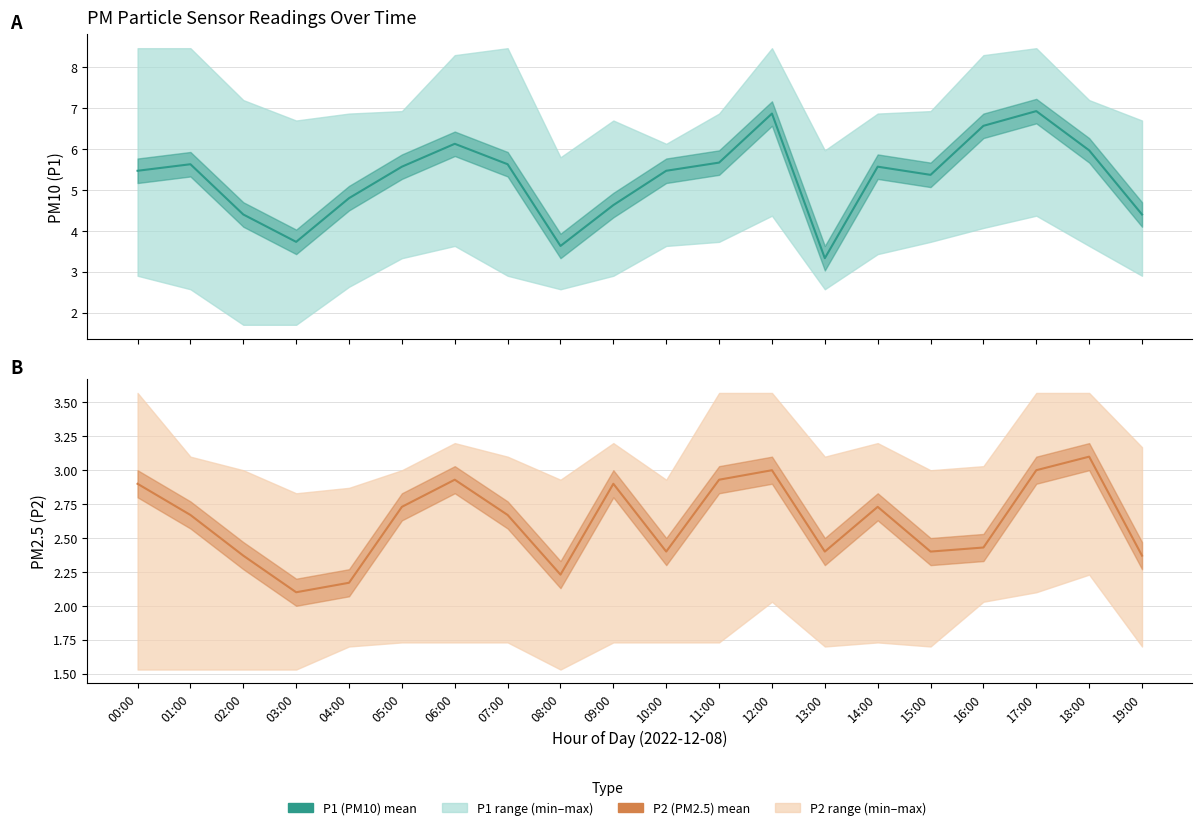

At which label is P1 (PM10) closest to 5?

04:00